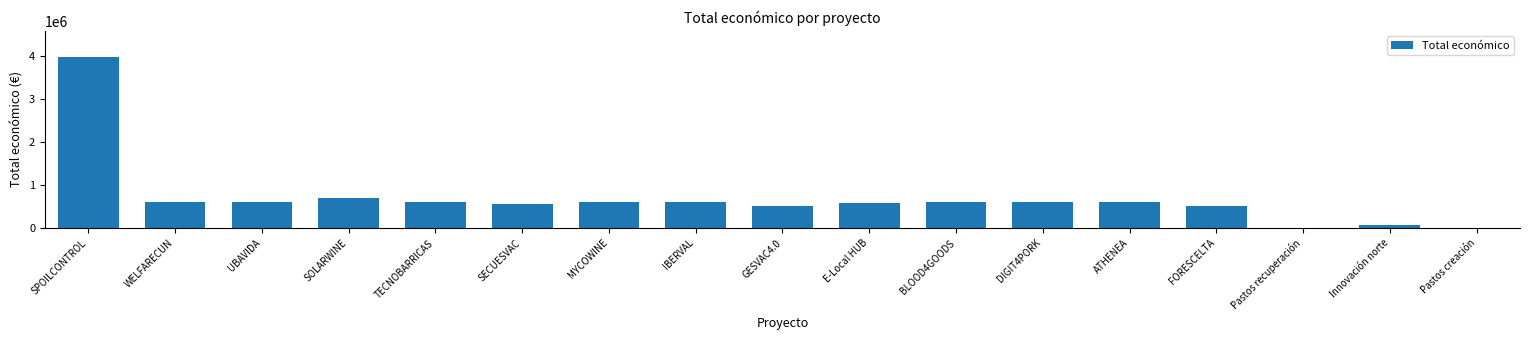

Where is the data nearest to the value 1989898?

SOLARWINE